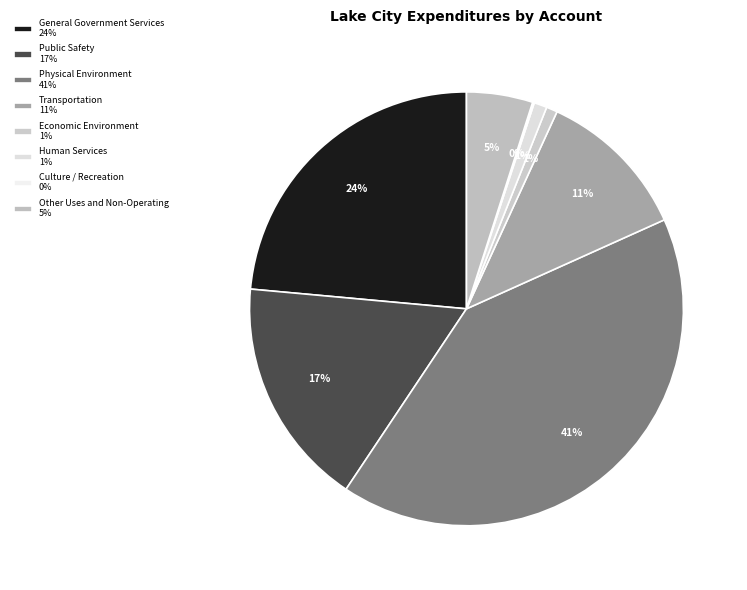

Which category has the smallest portion of the pie?

Culture / Recreation